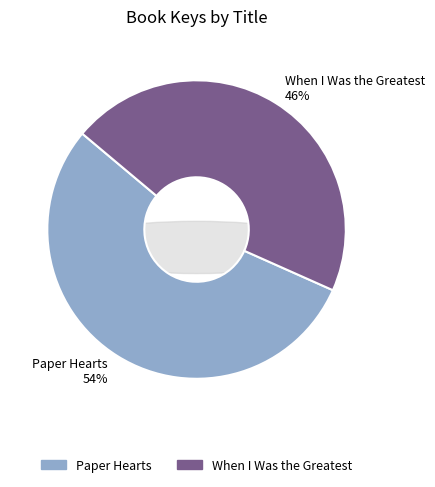

Is there any slice that represents more than half of the pie?

Yes